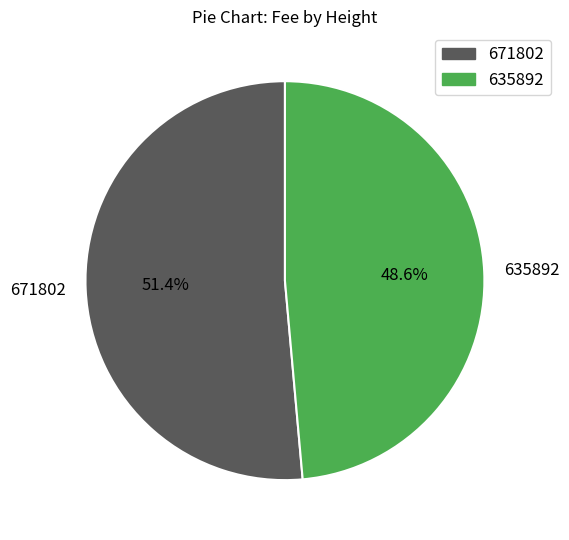

Rank the categories by value from lowest to highest.

635892, 671802